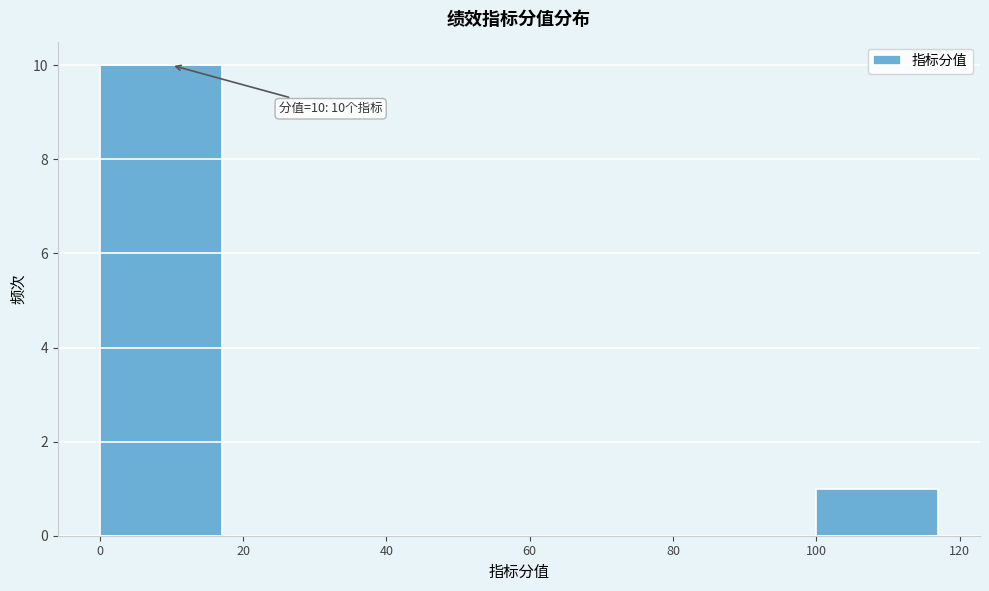

Over which range of the x-axis is the bar tallest?

0 to 20